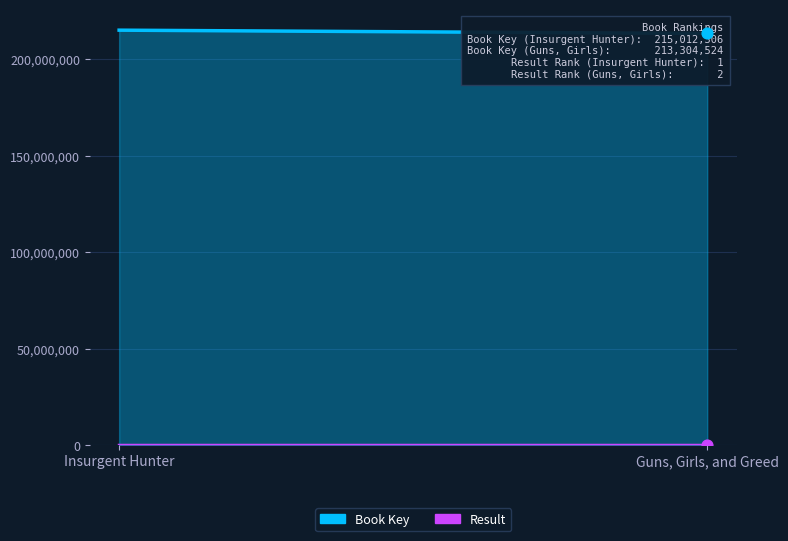

Which series has the largest total across all categories?

Book Key